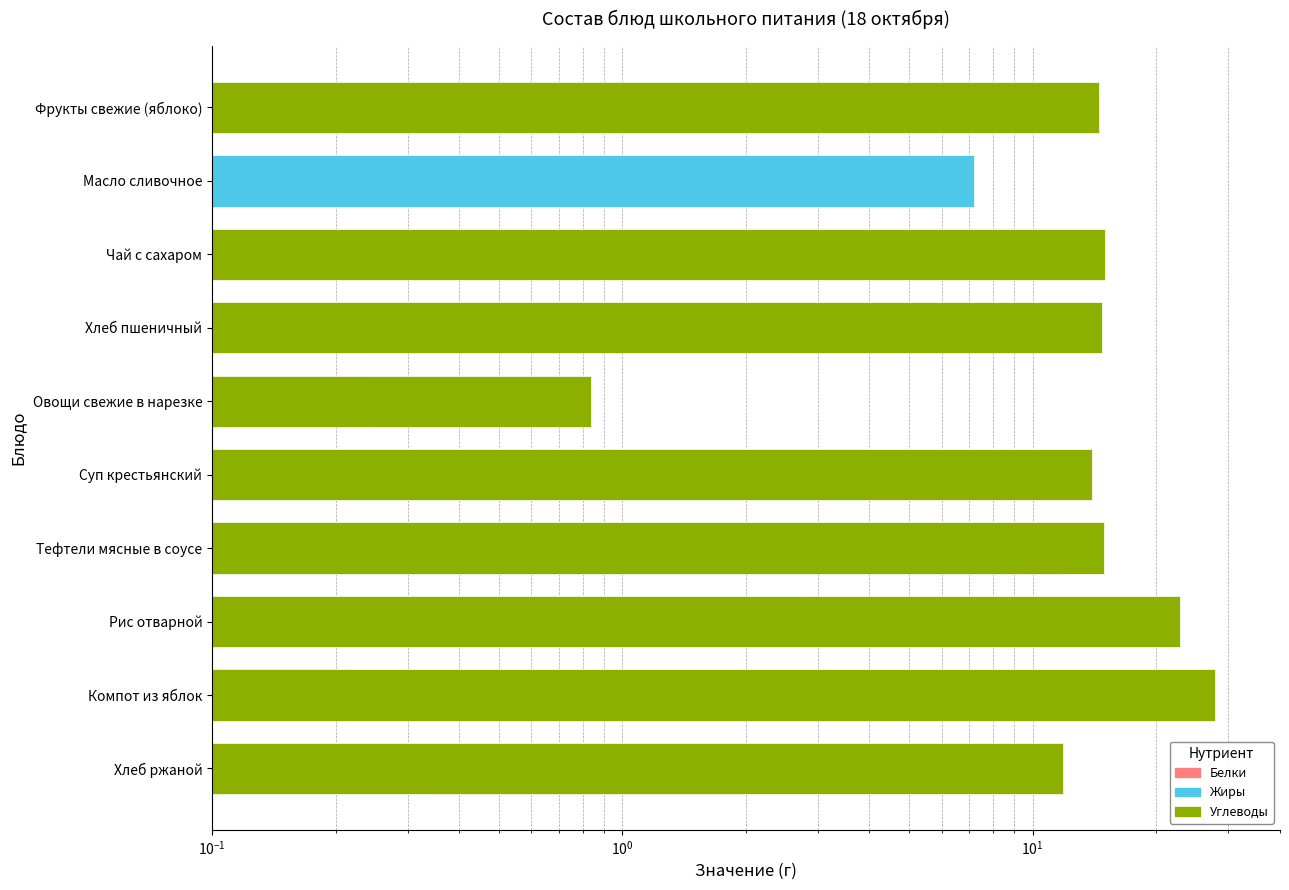

What are all the series names shown in the legend?

Белки, Жиры, Углеводы